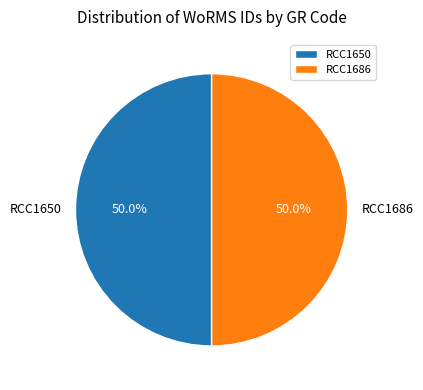

What is the total percentage of RCC1650 and RCC1686?

100.0%